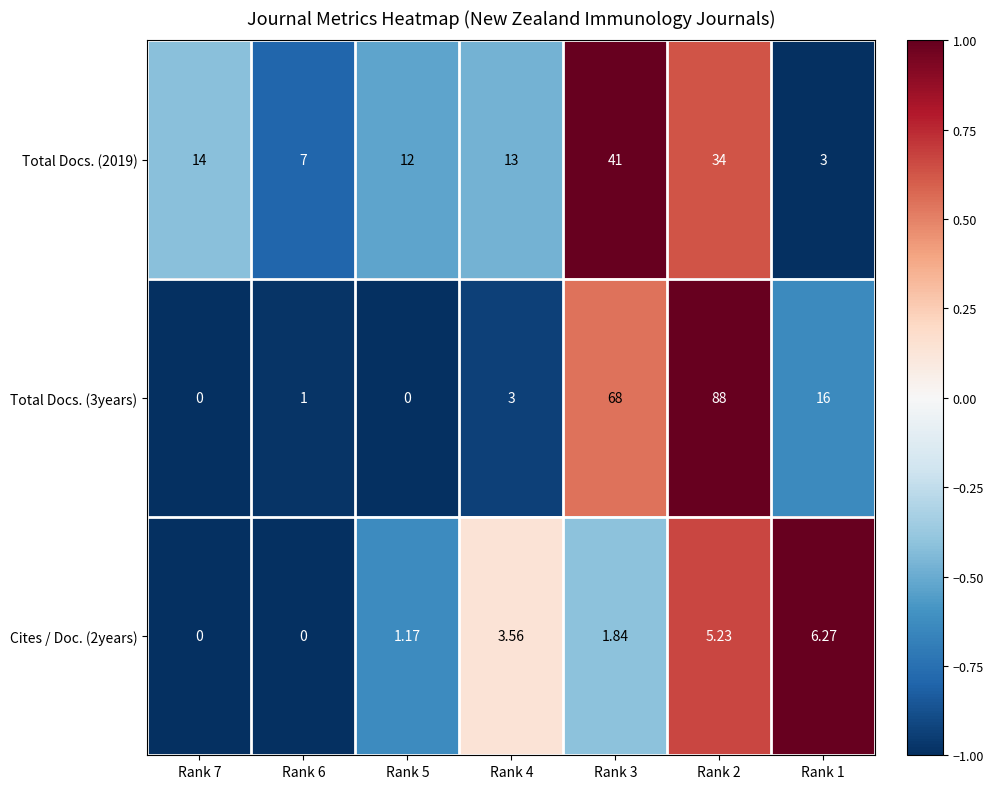

Is the value of Cites / Doc. (2years) at Rank 1 greater than the value of Total Docs. (3years) at Rank 7?

Yes